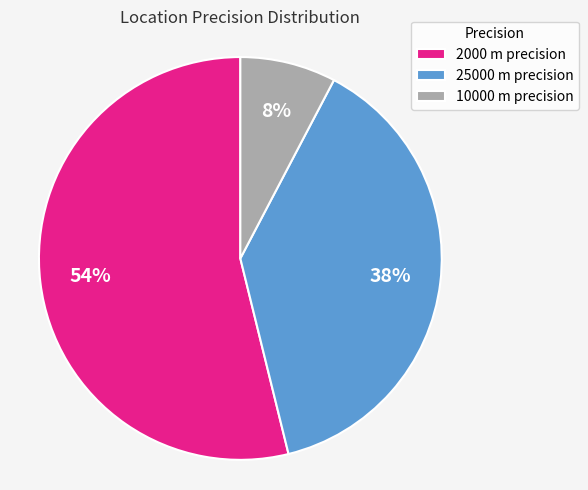

What is the smallest slice in the pie chart?

10000